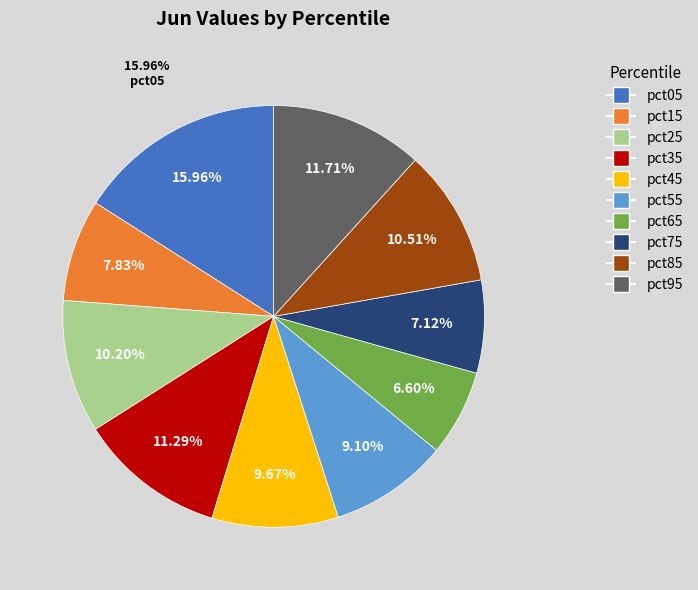

What is the largest slice in the pie chart?

pct05